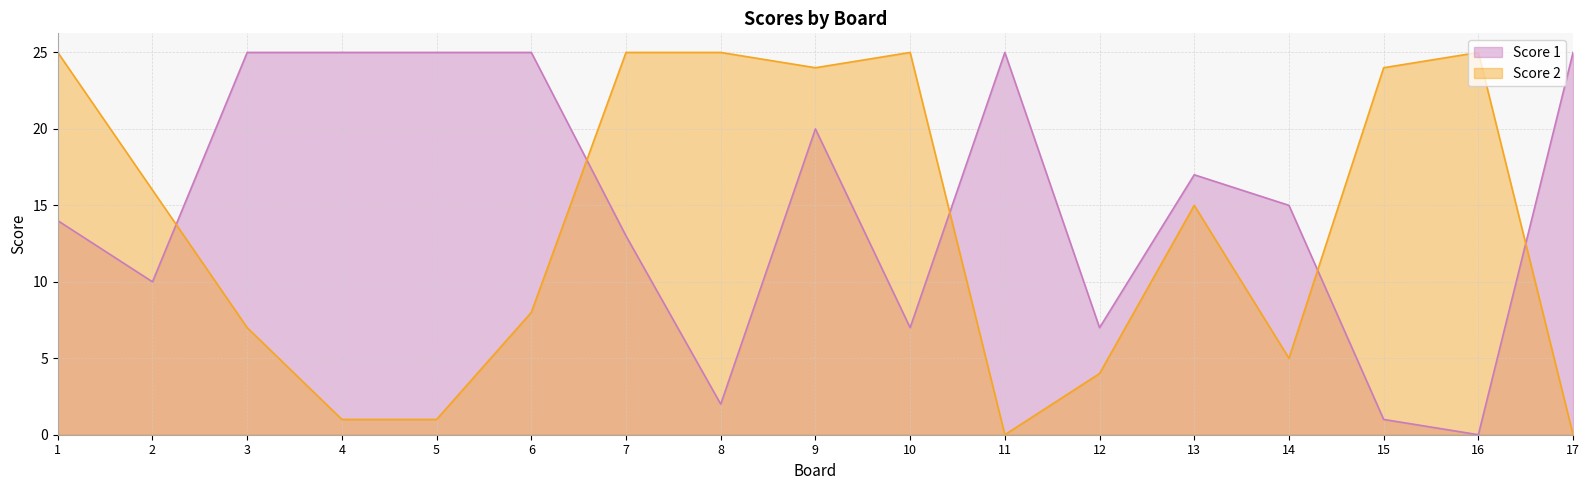

How many times do Score 1 and Score 2 cross each other?

5